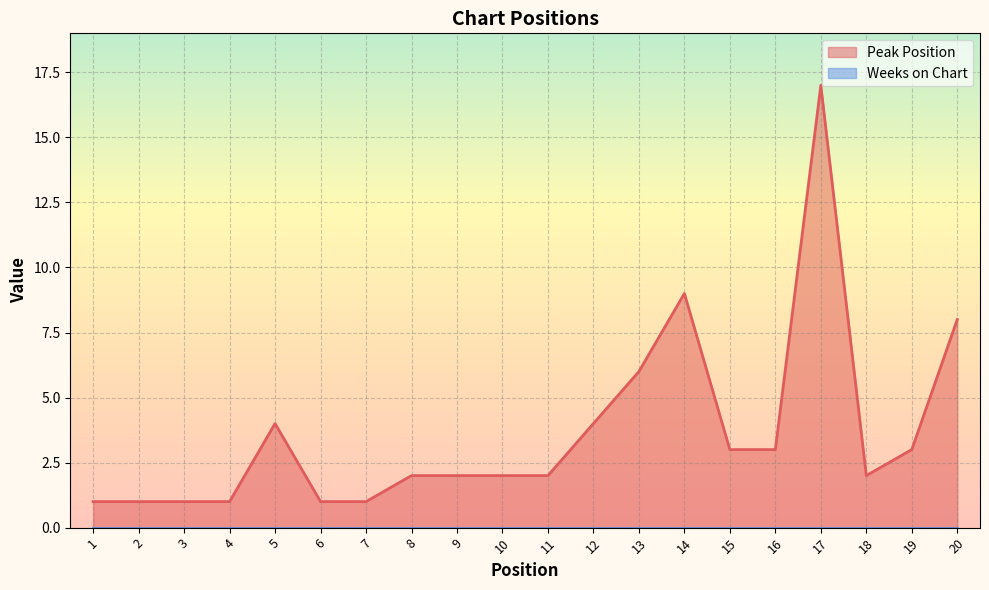

Reading left to right, transcribe all the data shown in this chart.

1=1	2=1	3=1	4=1	5=4	6=1	7=1	8=2	9=2	10=2	11=2	12=4	13=6	14=9	15=3	16=3	17=17	18=2	19=3	20=8